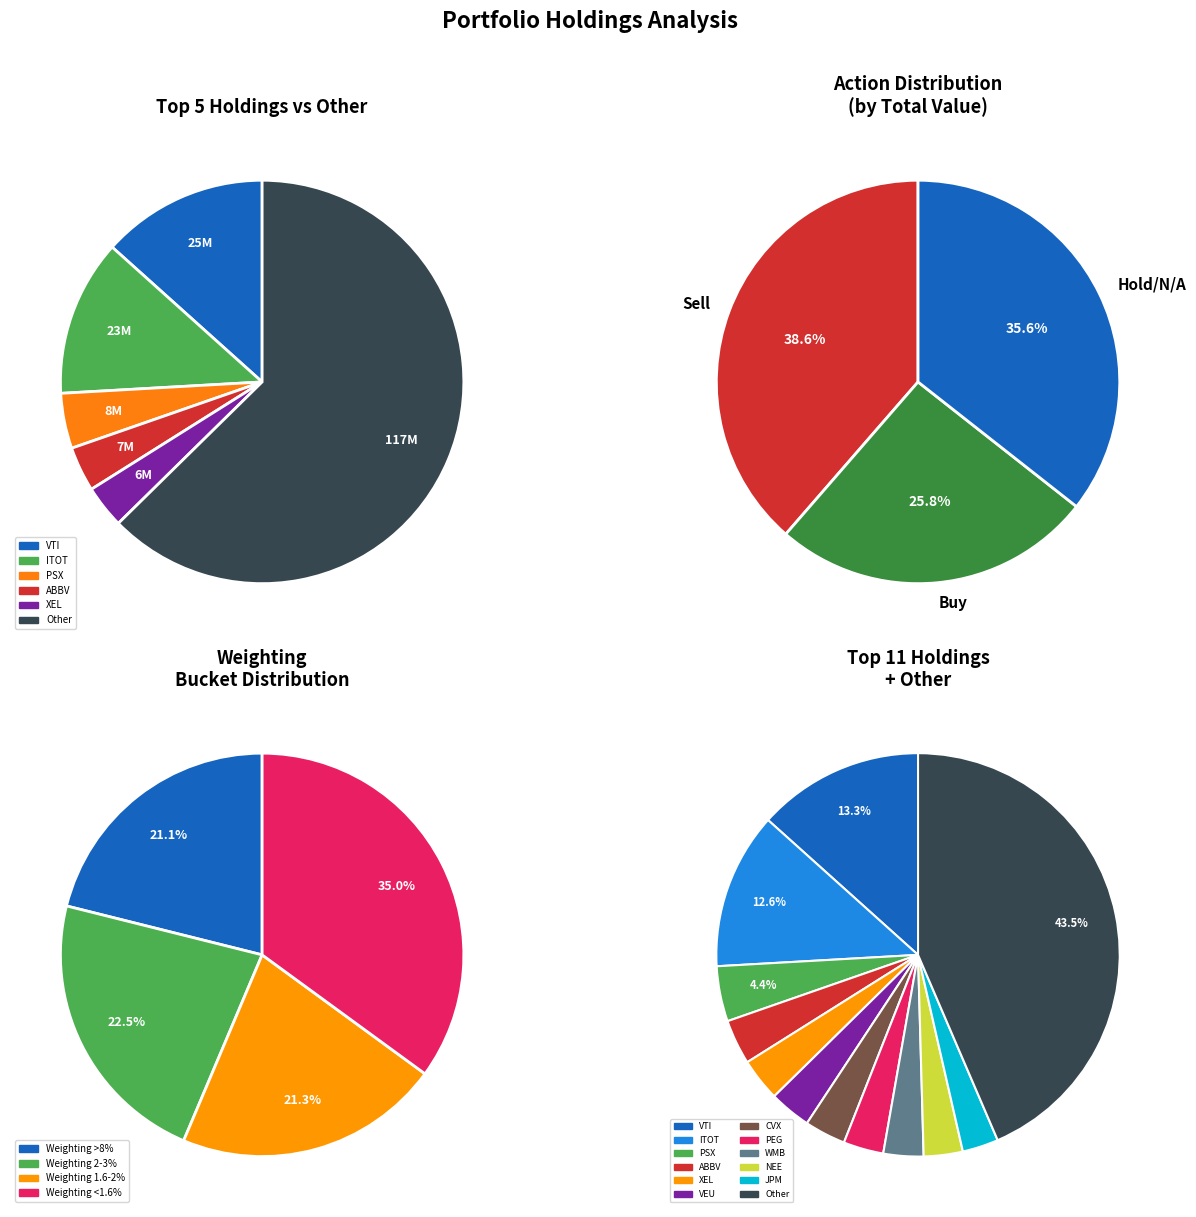

To the nearest percent, what is the average slice percentage?

8%